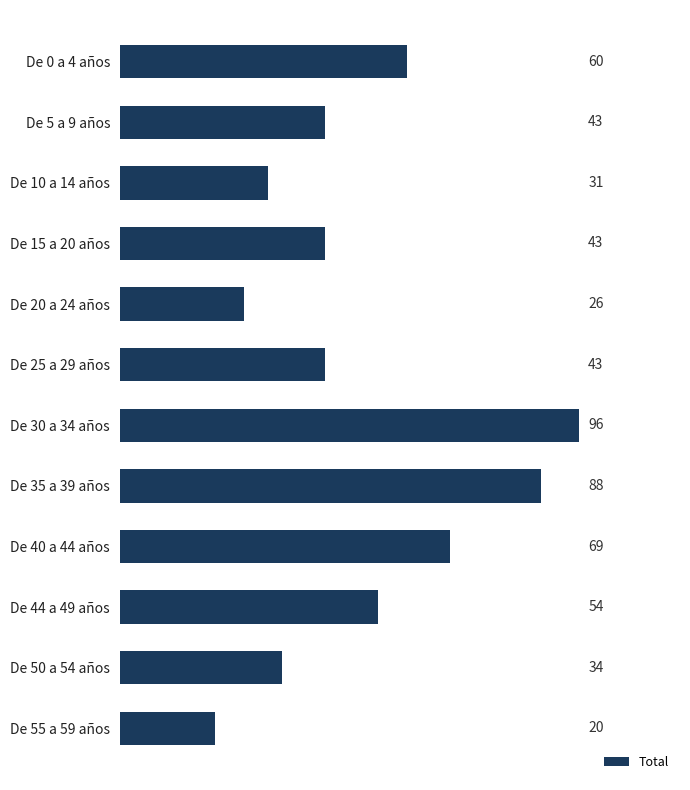

At which category does the chart reach its peak across all series?

De 30 a 34 años